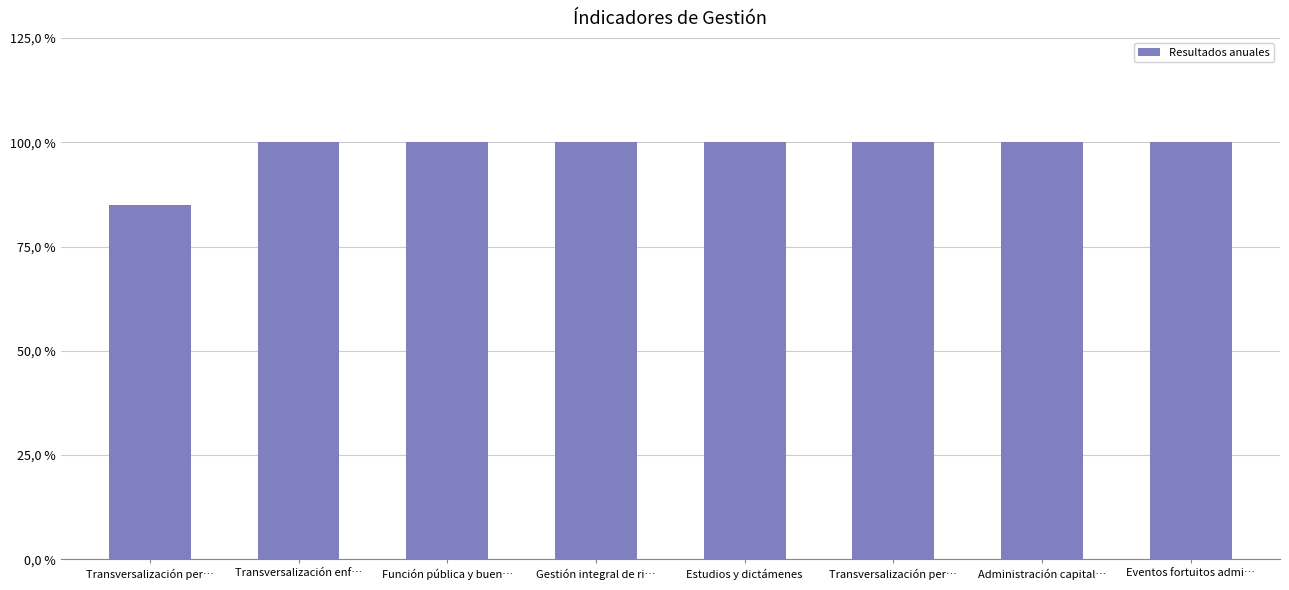

Reading left to right, transcribe all the data shown in this chart.

Transversalización per…=0.8	Transversalización enf…=1.0	Función pública y buen…=1.0	Gestión integral de ri…=1.0	Estudios y dictámenes=1.0	Transversalización per…=1.0	Administración capital…=1.0	Eventos fortuitos admi…=1.0